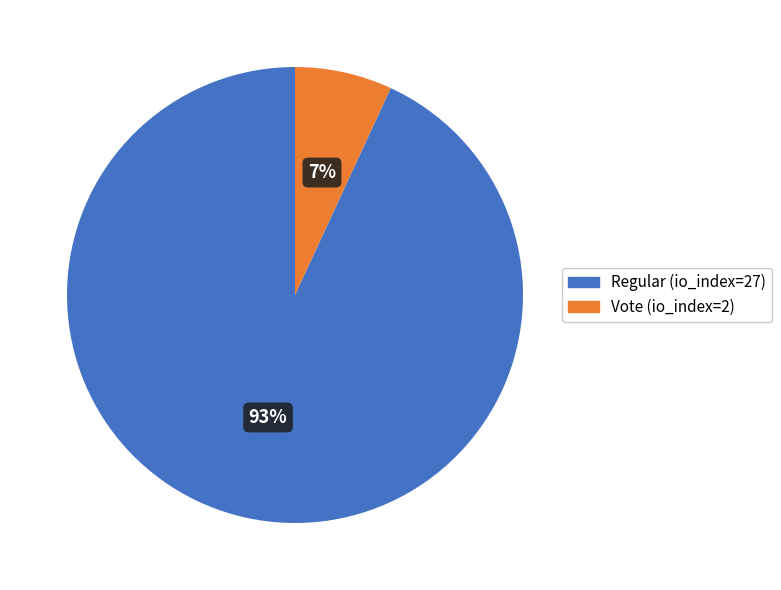

To the nearest percent, what is the average slice percentage?

50%